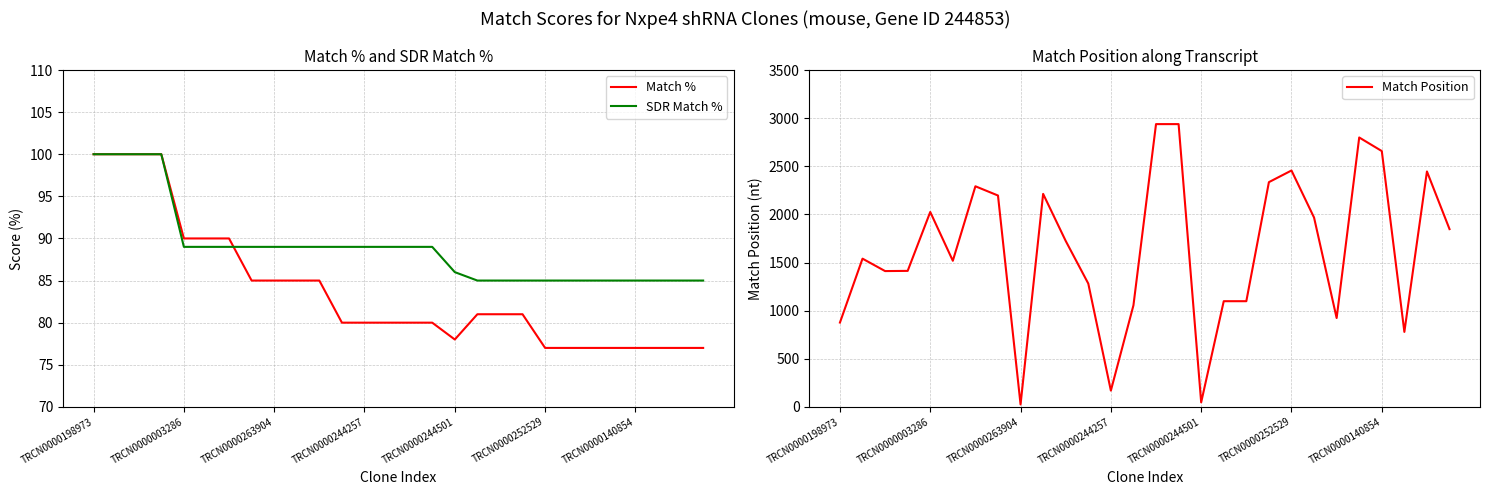

Reading left to right, extract all data points from this chart.

Match %: 100	100	100	100	90	90	90	85	85	85	85	80	80	80	80	80	78	81	81	81	77	77	77	77	77	77	77	77
SDR Match %: 100	100	100	100	89	89	89	89	89	89	89	89	89	89	89	89	86	85	85	85	85	85	85	85	85	85	85	85
Match Position: 876	1540	1411	1413	2025	1518	2292	2196	25	2213	1724	1281	169	1055	2938	2938	47	1098	1098	2335	2456	1967	923	2799	2658	779	2446	1847